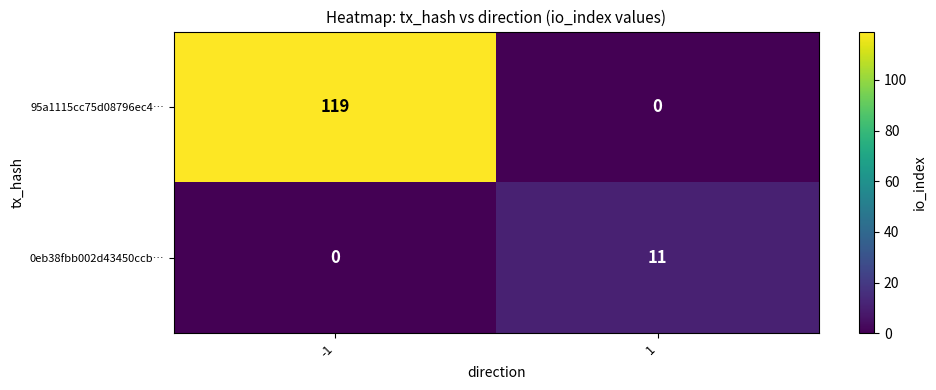

What is the sum of the 0eb38fbb002d43450ccb… values at -1 and 1?

11